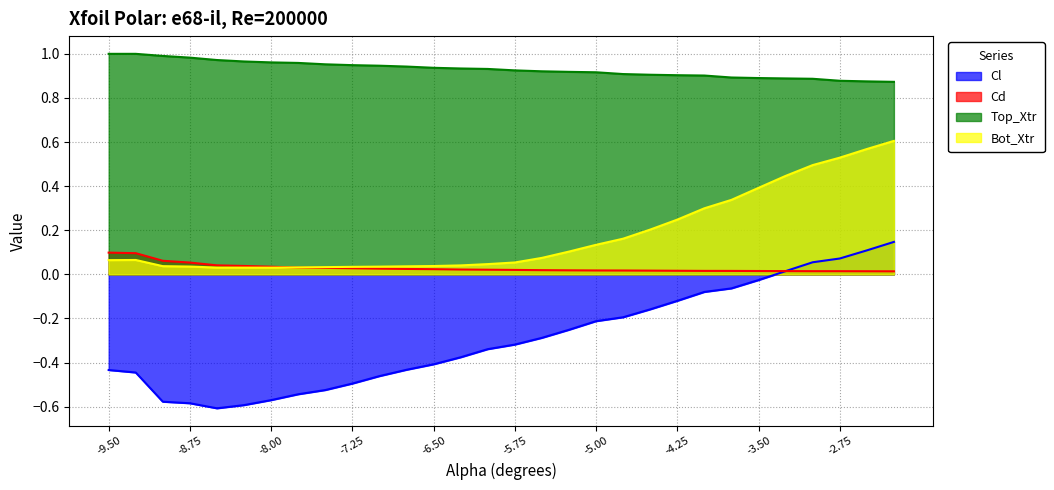

The value of Cl at -7.25 is -0.1. True or false?

False